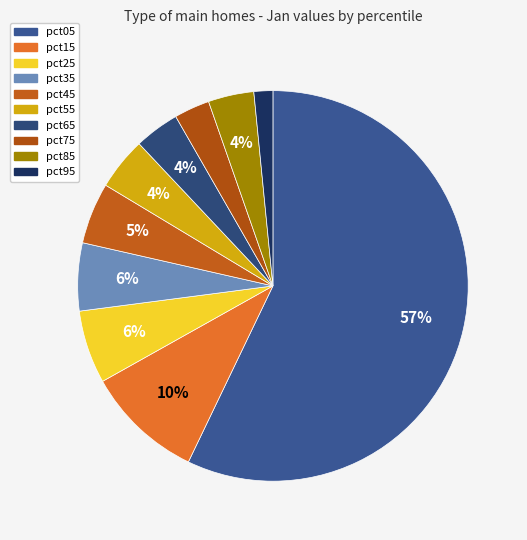

True or false: pct55 accounts for 4% of the total.

True